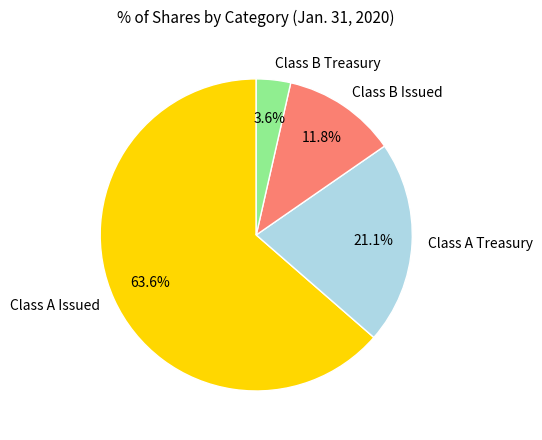

To the nearest percent, what portion does Class B Treasury represent?

4%